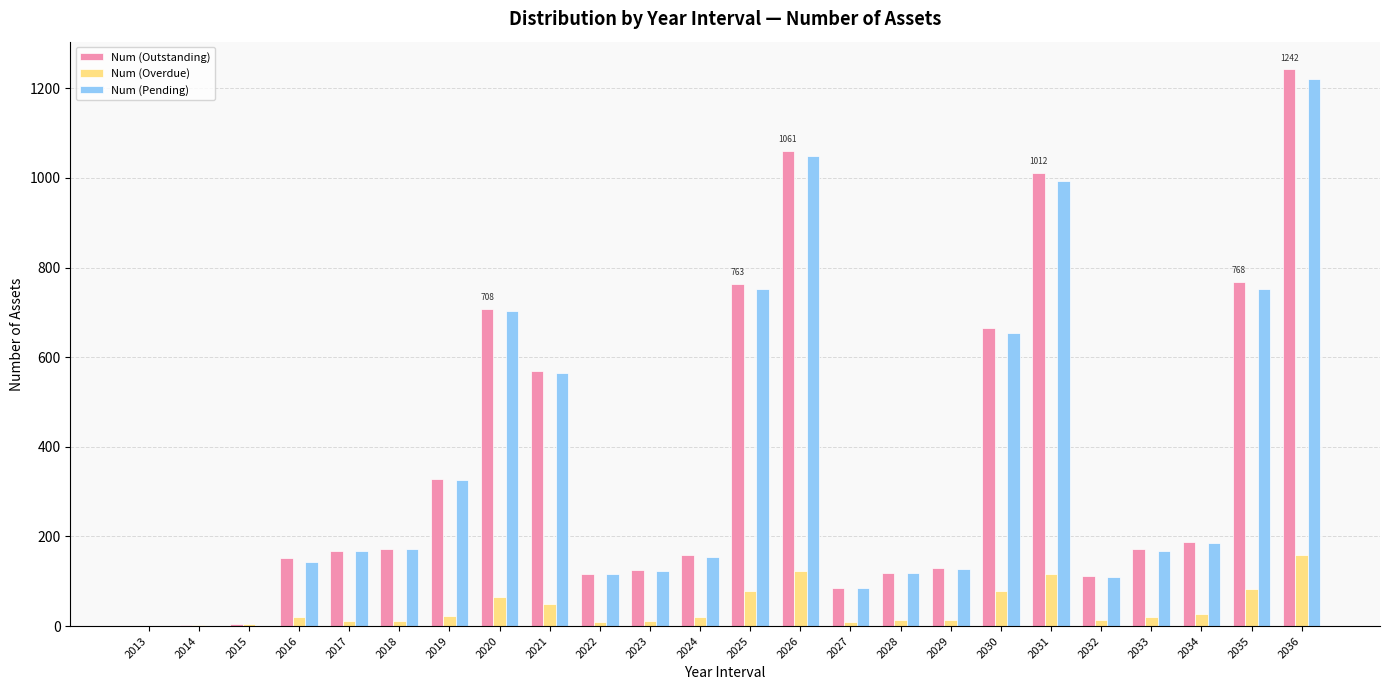

Are the bars horizontal?

No